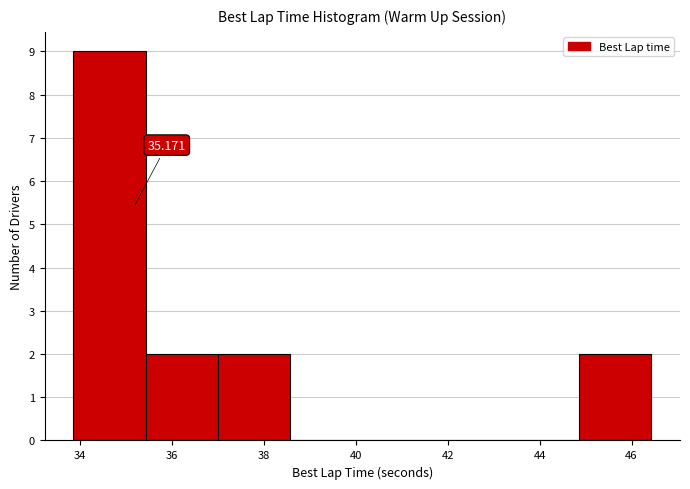

Over which range of the x-axis is the bar tallest?

33.8 to 35.4